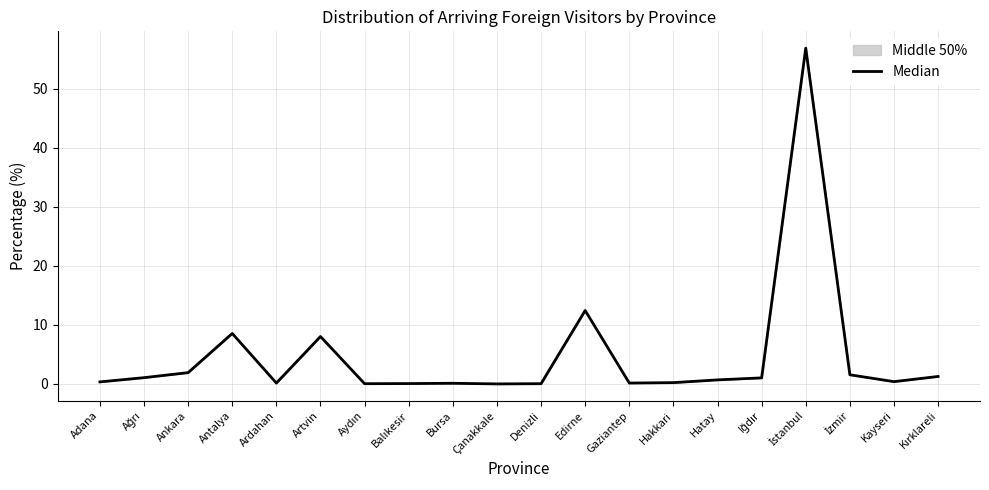

Is it true that the value at Gaziantep is 0.2?

True